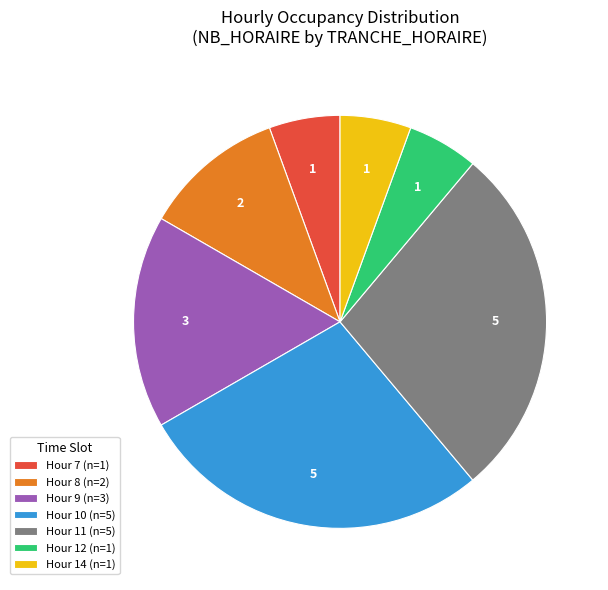

How many segments does this pie chart have?

7